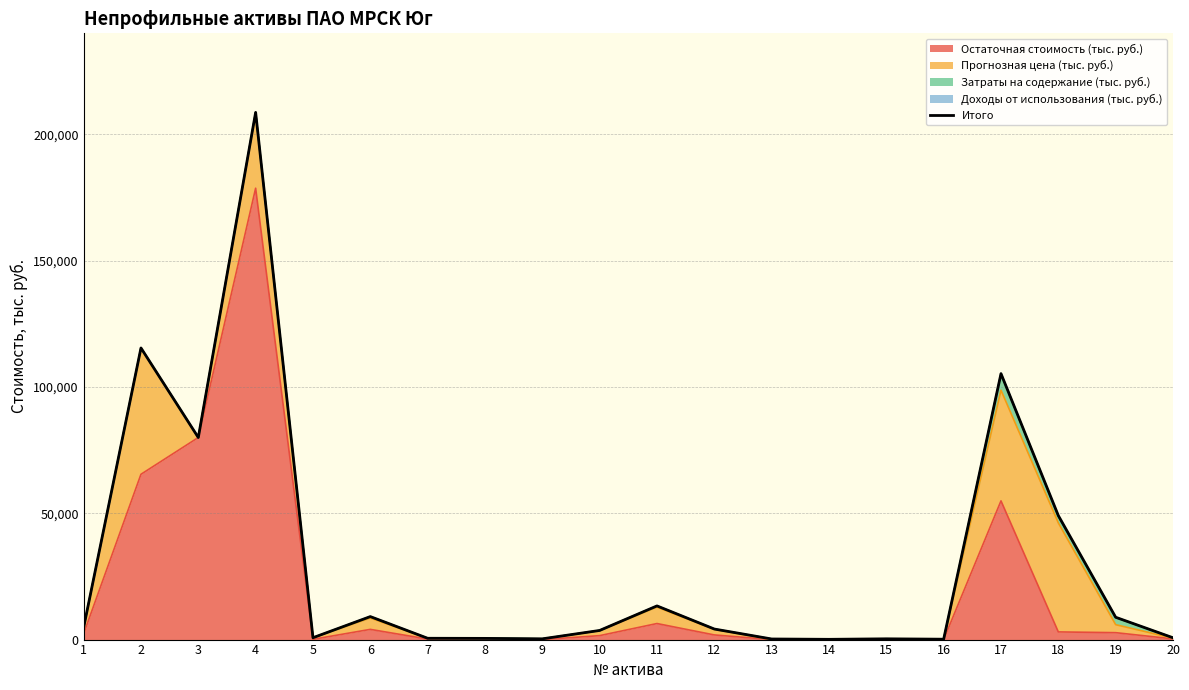

How many lines are shown in the chart?

1